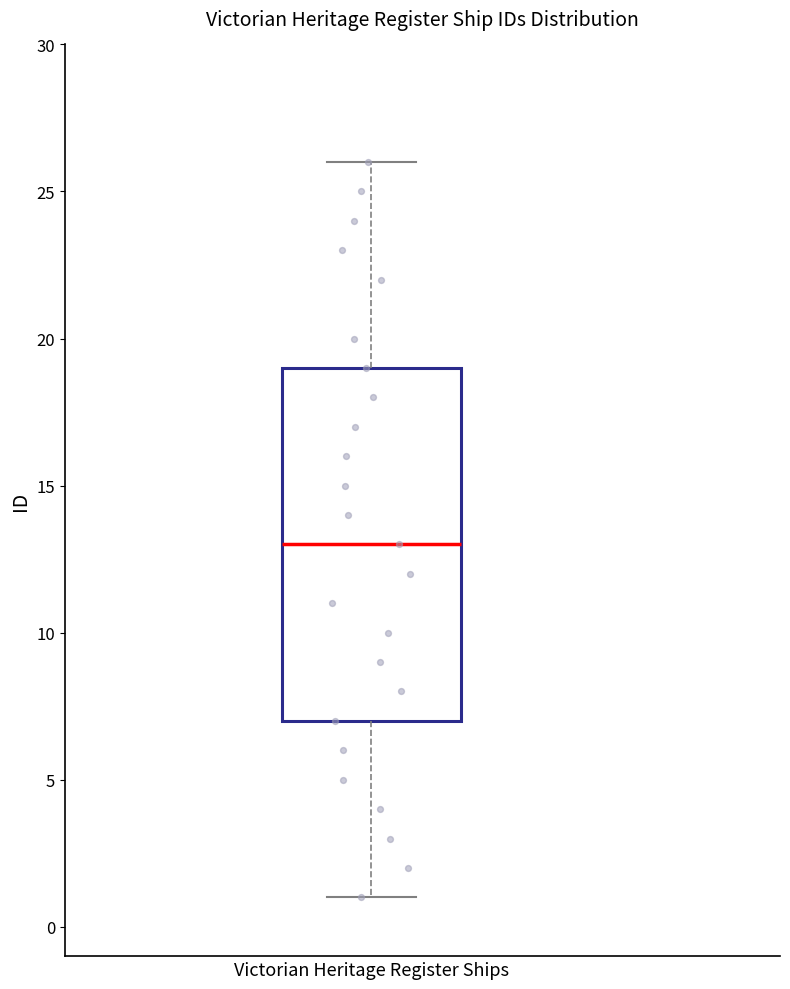

Where does the lower whisker of the box for Victorian Heritage Register Ships end on the y-axis? The values are not printed on the chart, so give them approximately, as read against the axis.

1